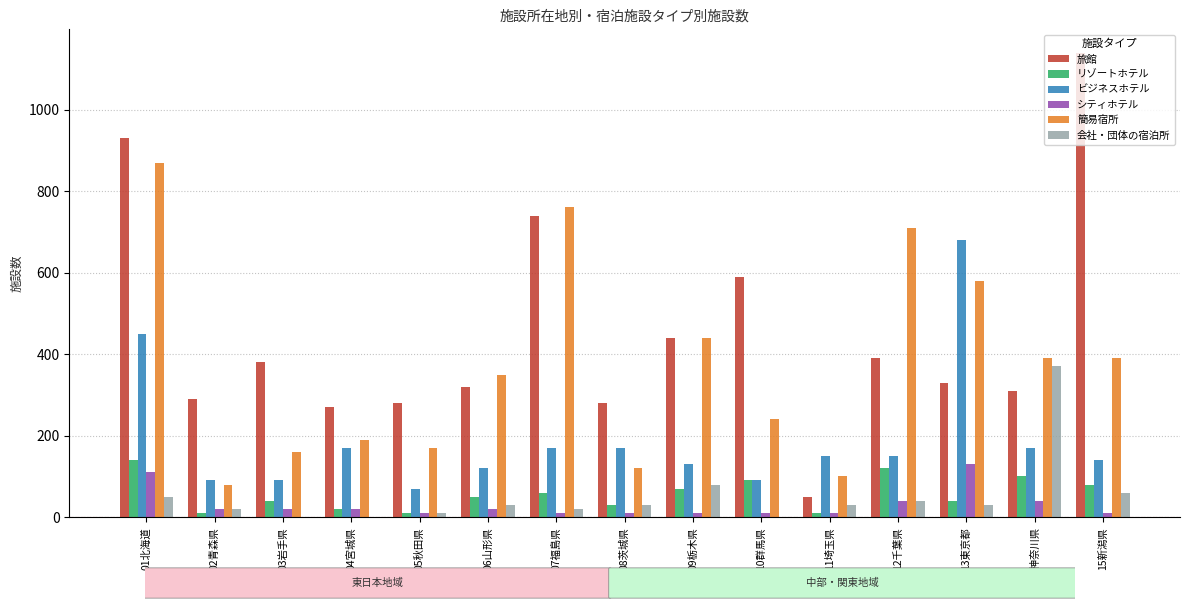

Which category has the highest value in the シティホテル series?

13東京都